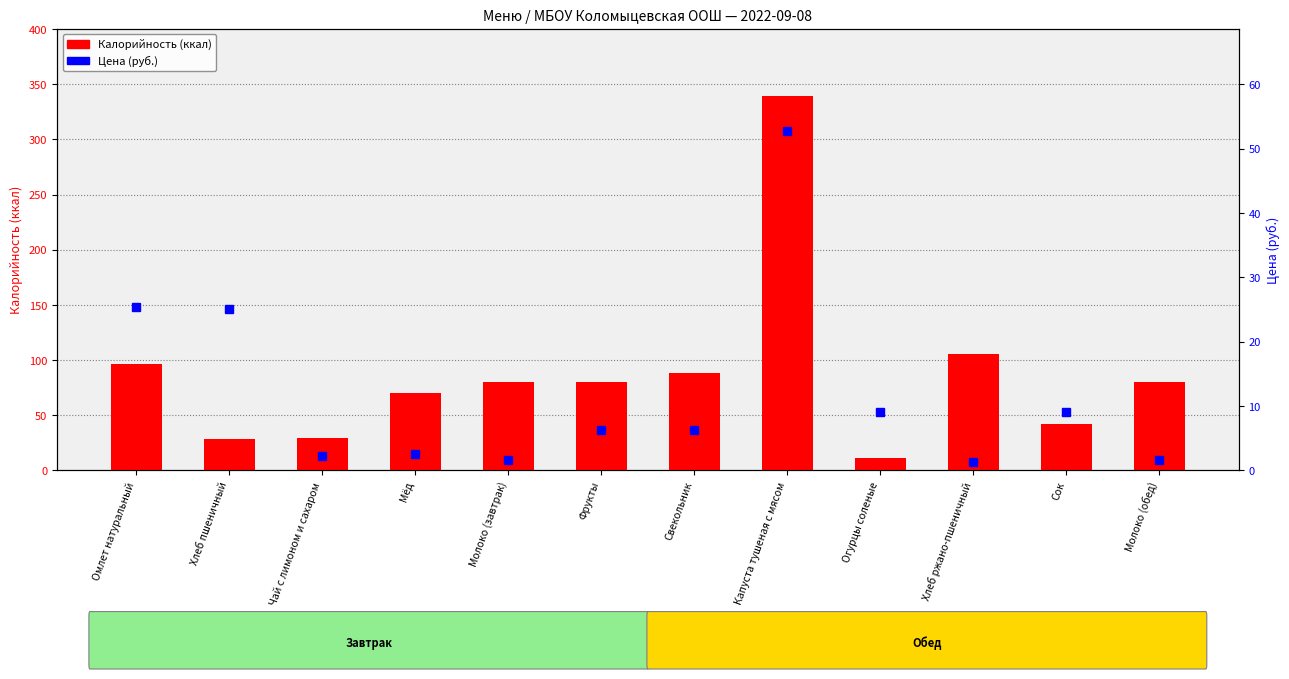

Is the value of Калорийность at Чай с лимоном и сахаром greater than the value of Цена (руб.) at Сок?

Yes